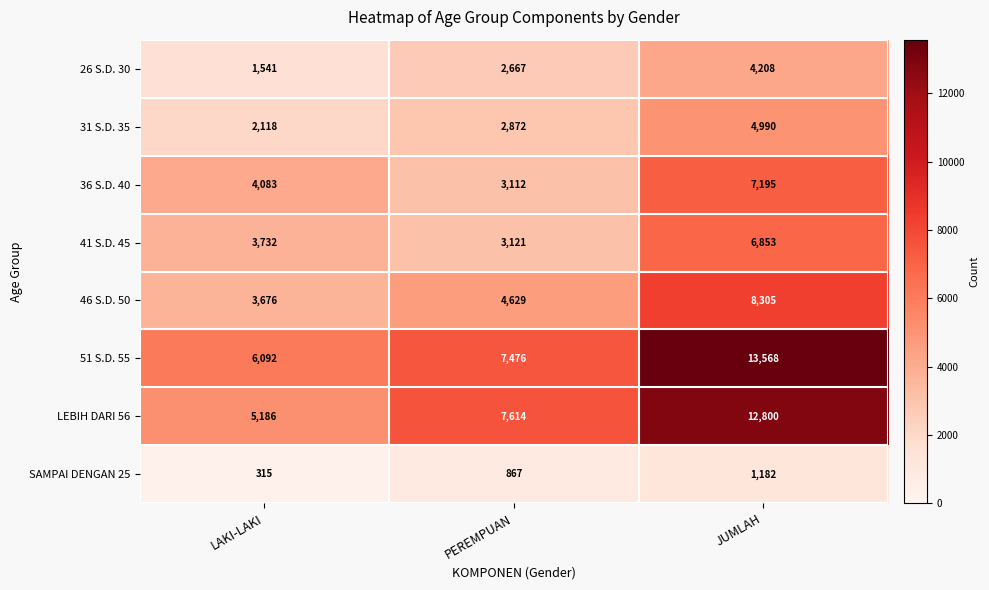

What is the spread (max minus min) of values at LAKI-LAKI?

5777